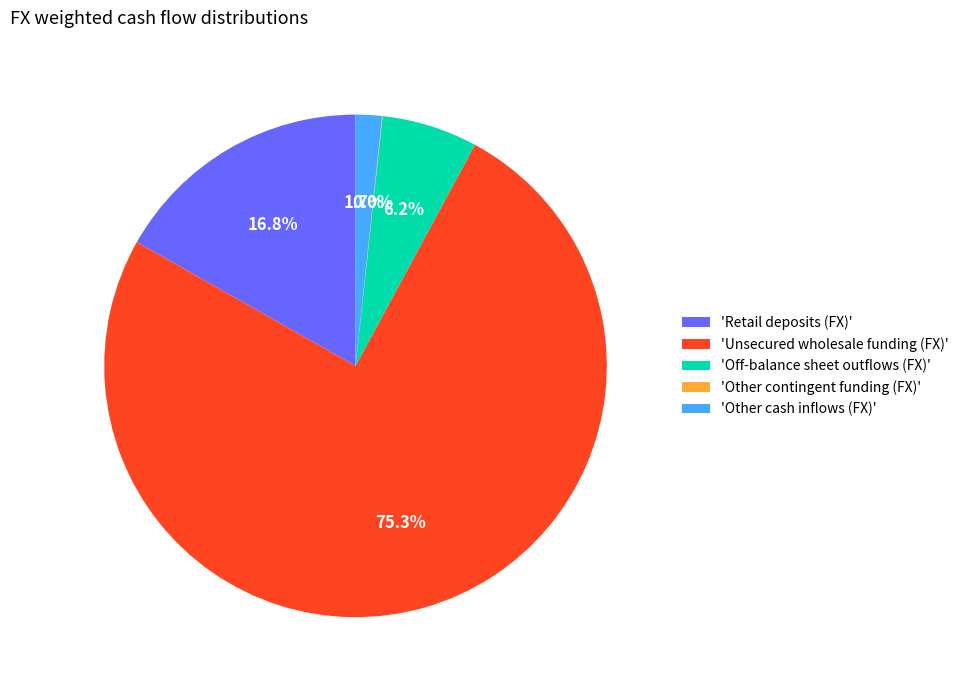

To the nearest percent, what is the average slice percentage?

20%